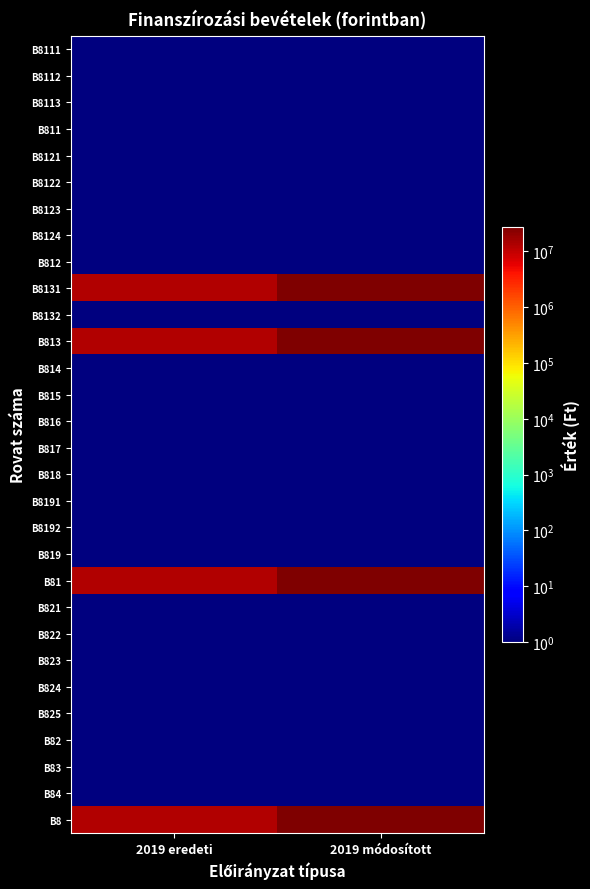

At which category is the sum across all series the highest?

2019 módosított